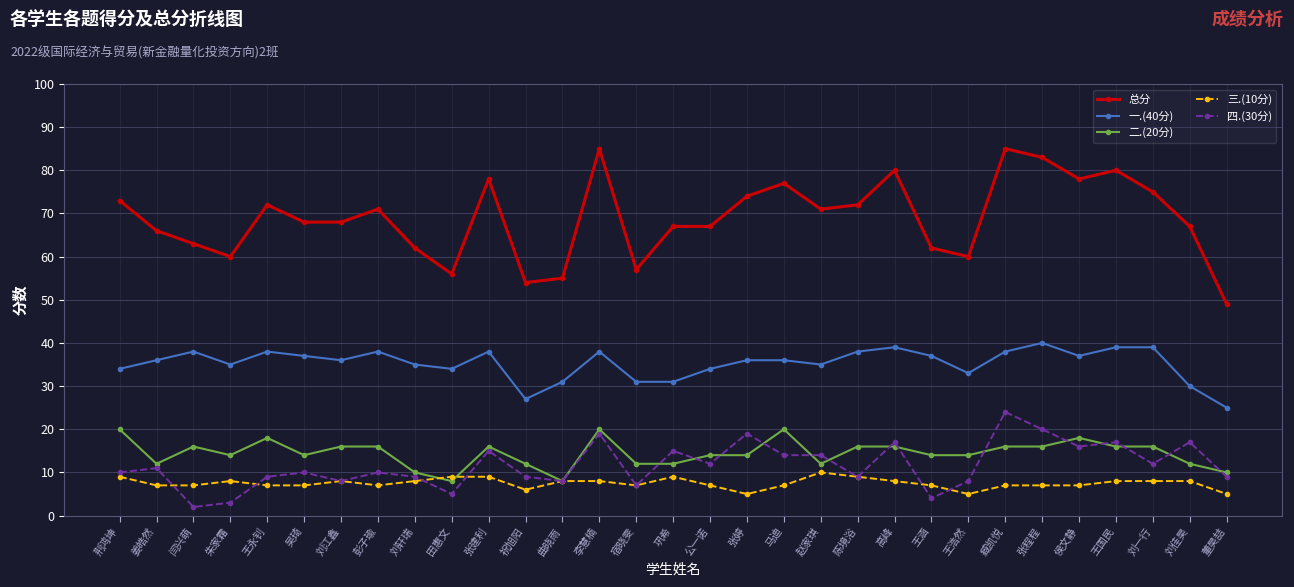

What is the difference between the highest and lowest values at 马迪?

70